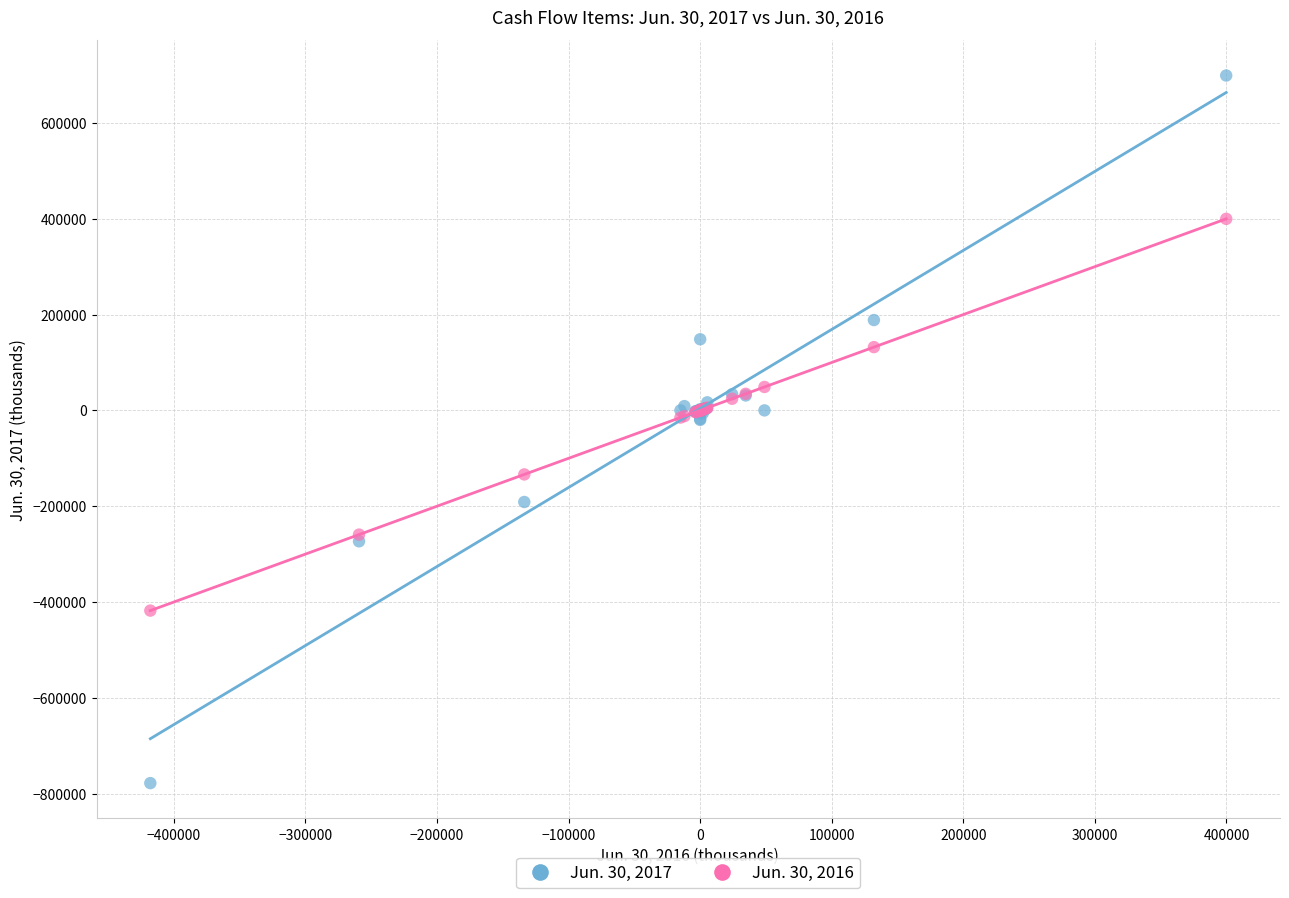

Which series has the largest Y range (max minus min)?

Jun. 30, 2017